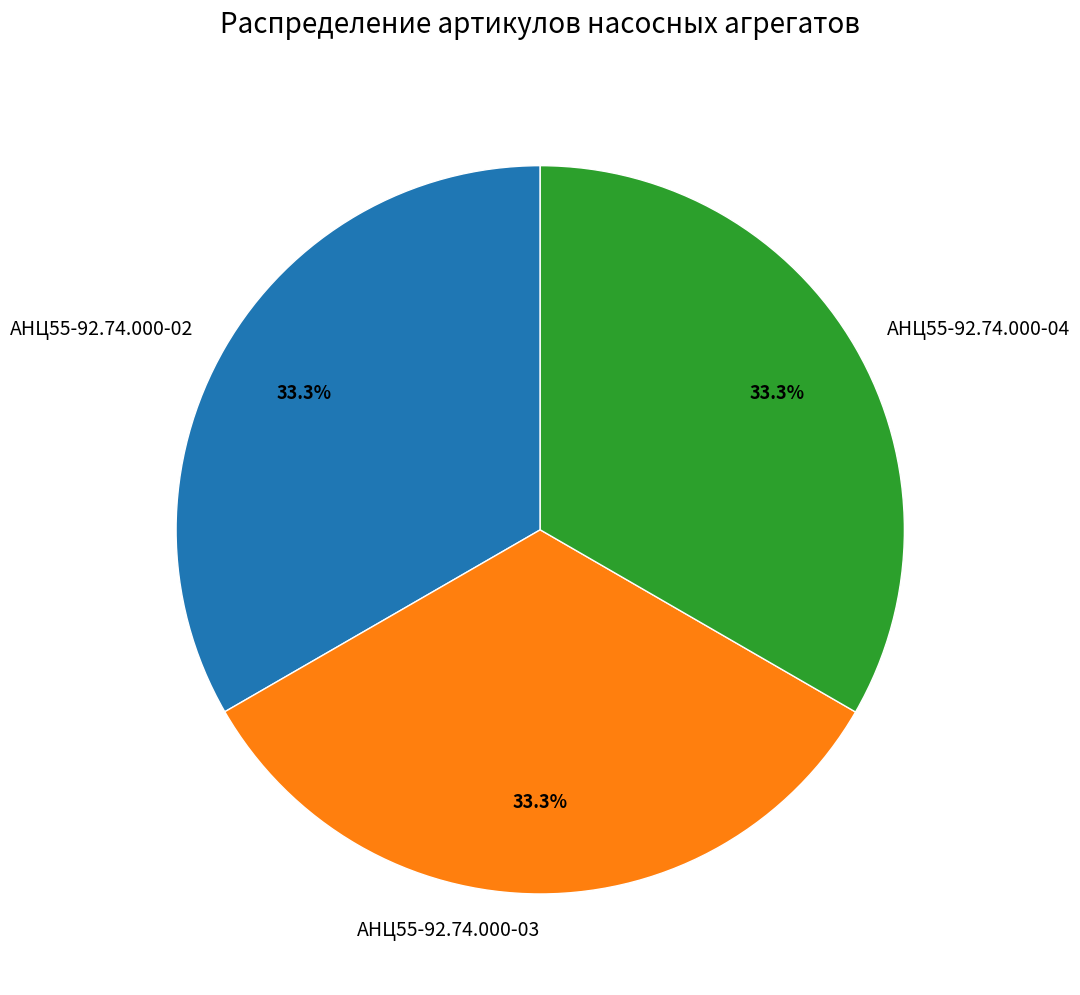

Does АНЦ55-92.74.000-02 represent more than half of the total?

No